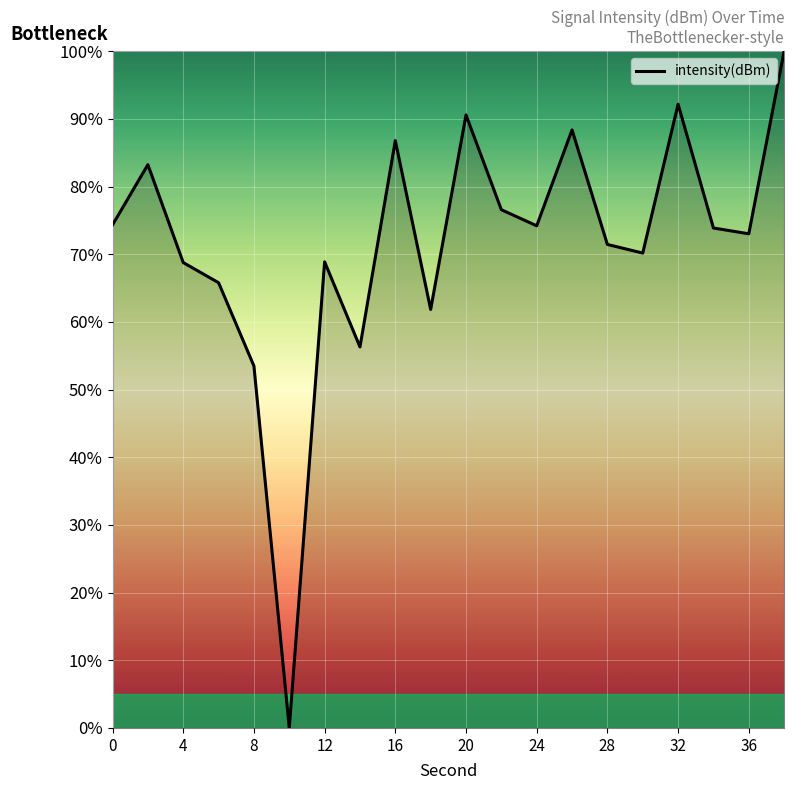

What is the difference between the maximum and minimum values?

100.0